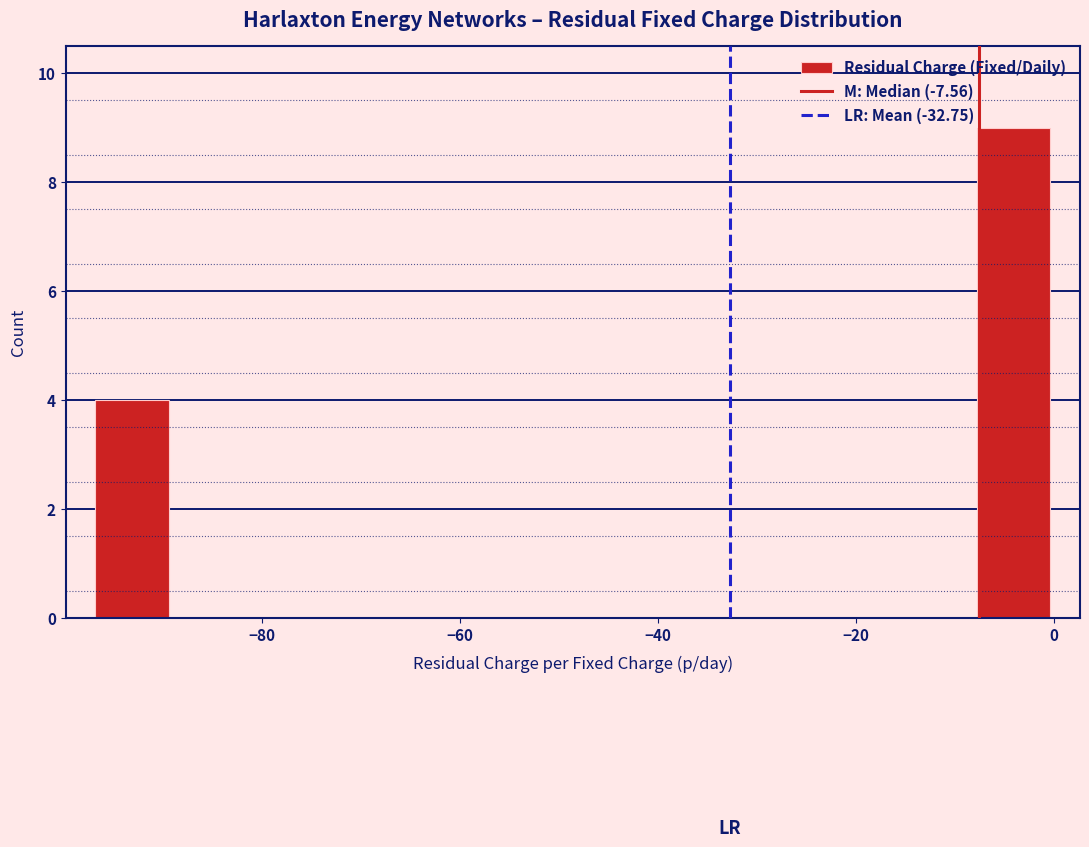

Read against the x-axis, roughly where is the centre of the tallest bar?

-4